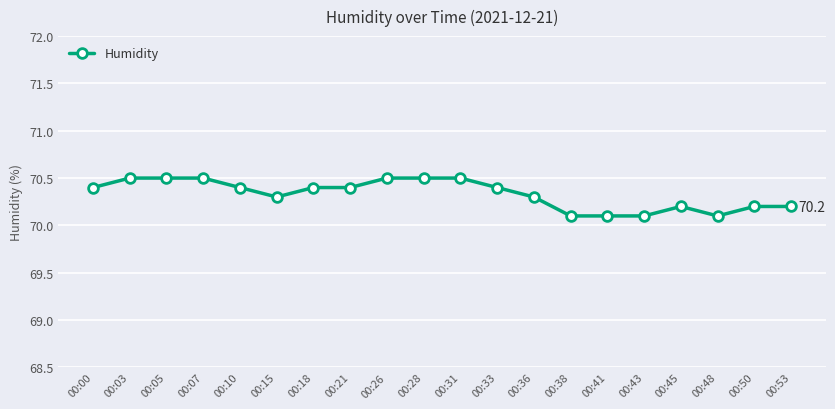

How many lines are shown in the chart?

1